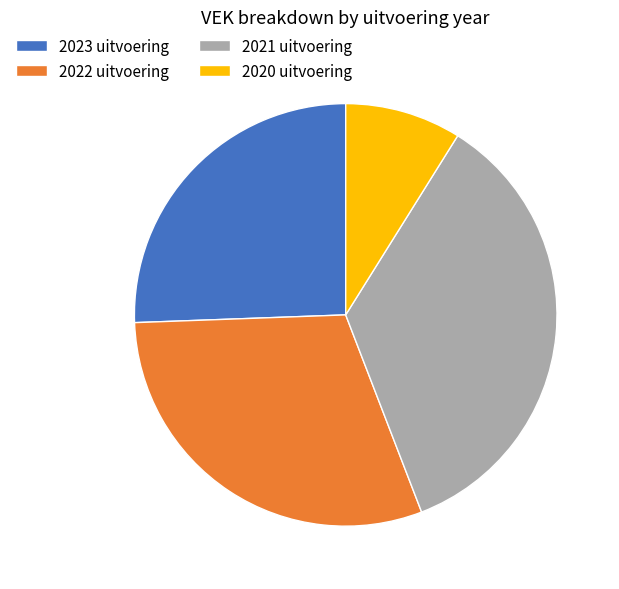

What is the largest slice in the pie chart?

2021 uitvoering